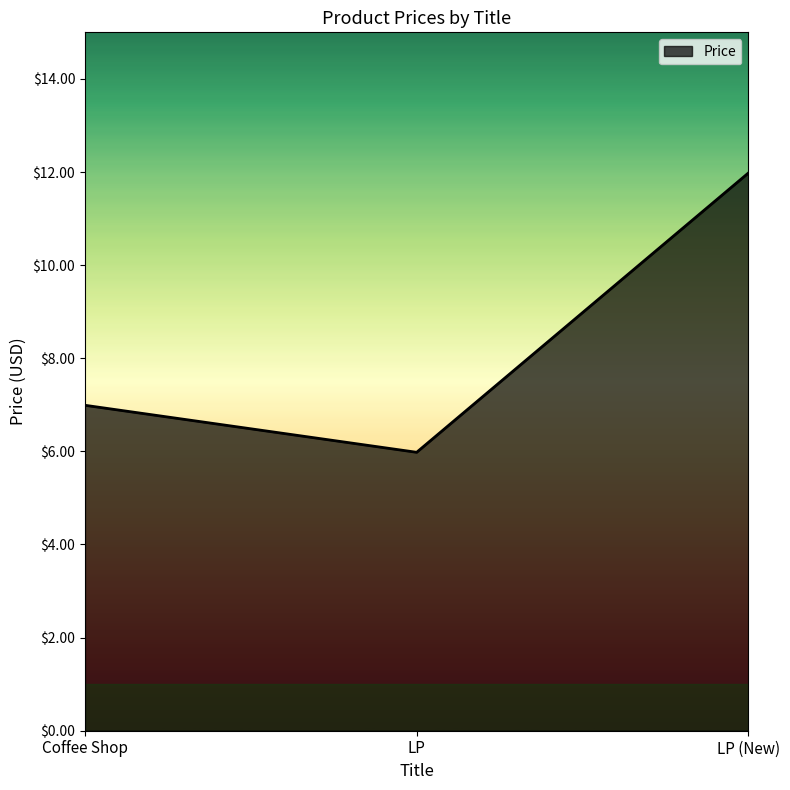

What is the change in value from LP to LP (New)?

+6.0